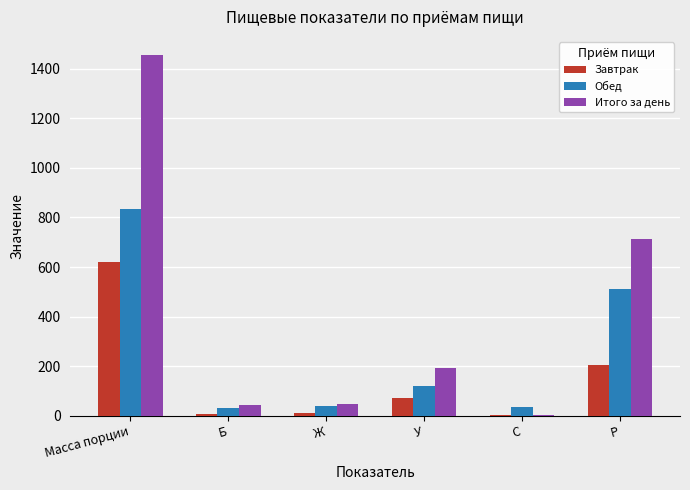

The Завтрак series shows 103.2 at Р. True or false?

False